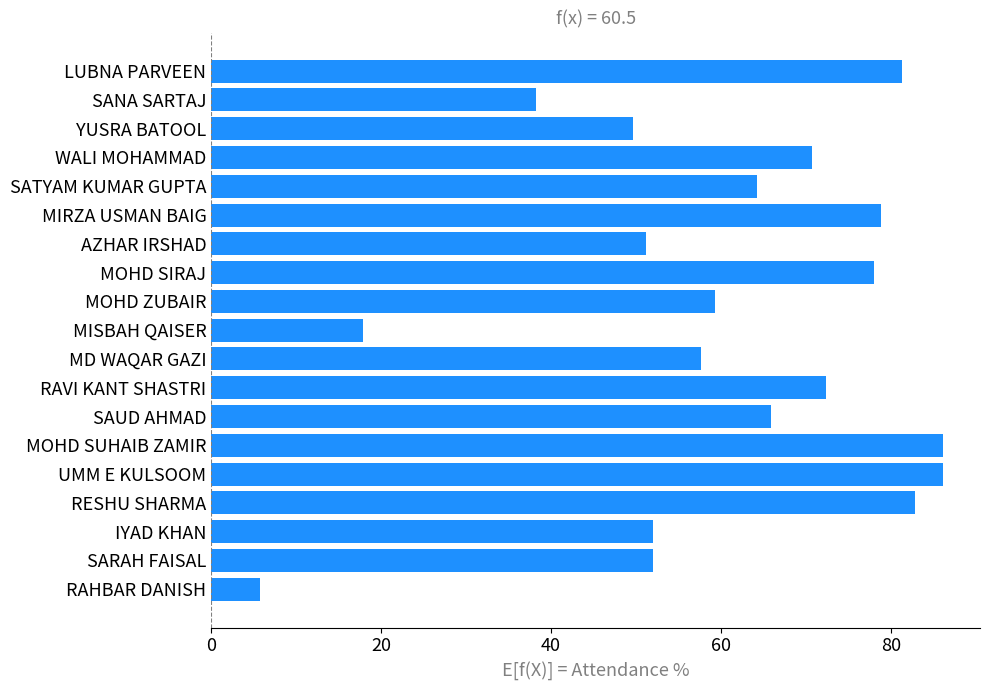

Reading top to bottom, transcribe all the data shown in this chart.

LUBNA PARVEEN=81.3	SANA SARTAJ=38.2	YUSRA BATOOL=49.6	WALI MOHAMMAD=70.7	SATYAM KUMAR GUPTA=64.2	MIRZA USMAN BAIG=78.9	AZHAR IRSHAD=51.2	MOHD SIRAJ=78.0	MOHD ZUBAIR=59.3	MISBAH QAISER=17.9	MD WAQAR GAZI=57.7	RAVI KANT SHASTRI=72.4	SAUD AHMAD=65.9	MOHD SUHAIB ZAMIR=86.2	UMM E KULSOOM=86.2	RESHU SHARMA=82.9	IYAD KHAN=52.0	SARAH FAISAL=52.0	RAHBAR DANISH=5.7